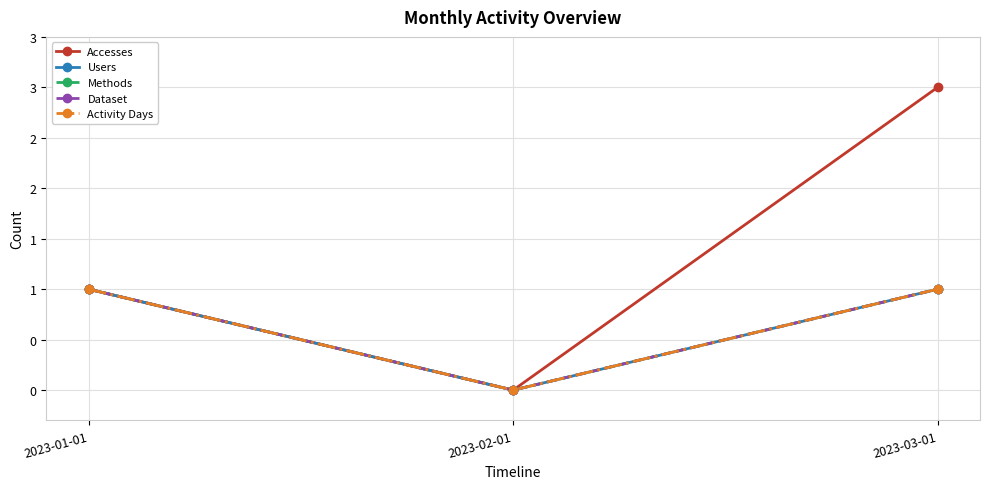

Is this an area chart (filled region under the line)?

No